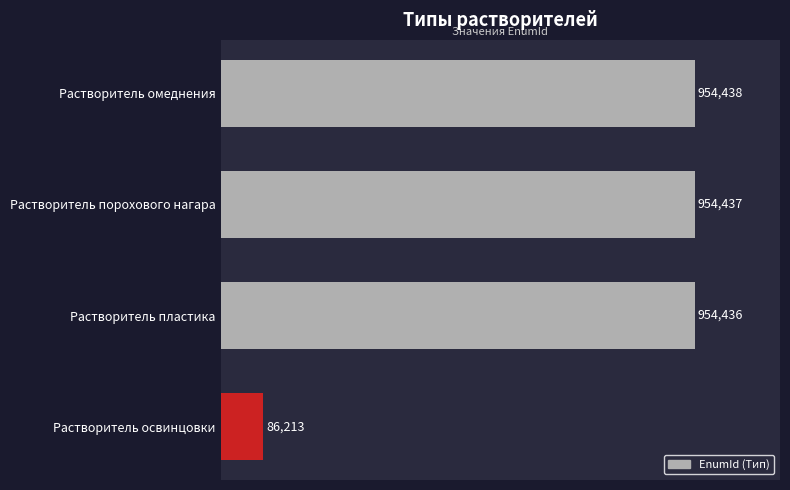

How many data points are above 954437?

1